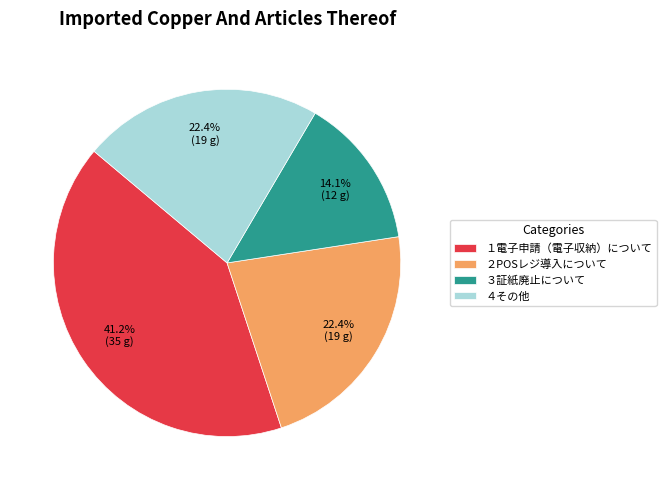

The ３証紙廃止について slice represents 5% of the pie. True or false?

False